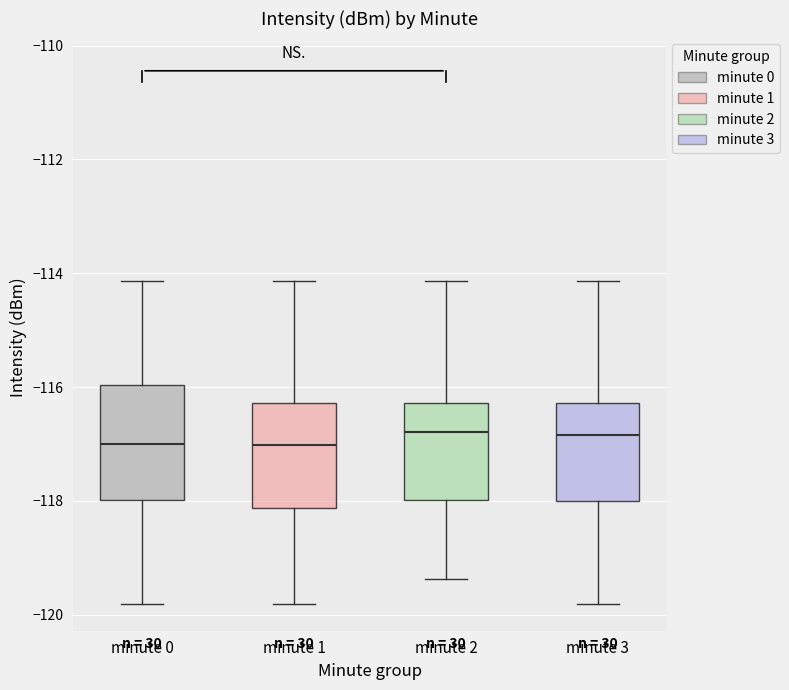

Reading left to right, read every box against the y-axis: the position of its median line, the range the box covers, and the ends of its whiskers. The values are not printed on the chart, so give them approximately, as read against the axis.

minute 0: median -117.0, box -118.0 to -116.0, whiskers -119.8 to -114.2
minute 1: median -117.0, box -118.2 to -116.2, whiskers -119.8 to -114.2
minute 2: median -116.8, box -118.0 to -116.2, whiskers -119.4 to -114.2
minute 3: median -116.8, box -118.0 to -116.2, whiskers -119.8 to -114.2